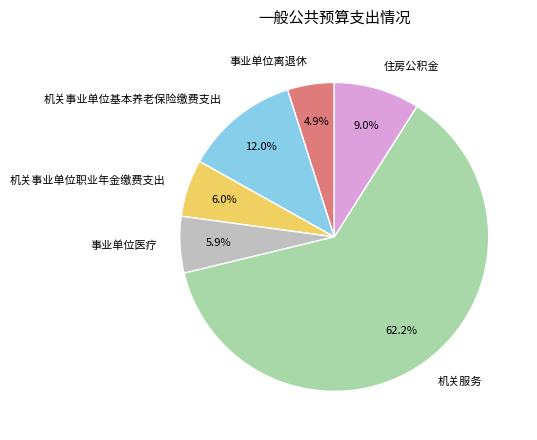

What is the majority slice?

机关服务